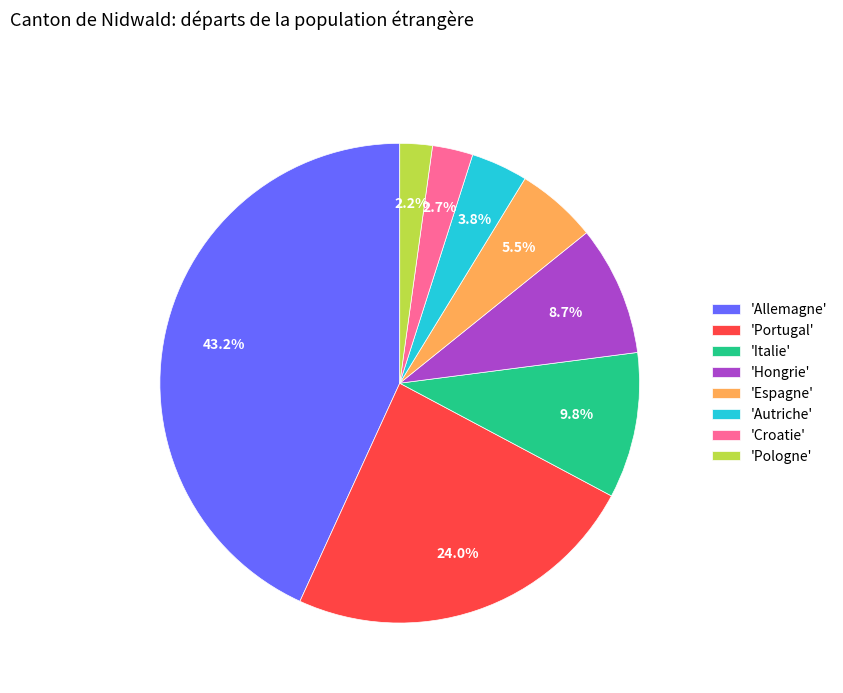

How many slices are in this pie chart?

8